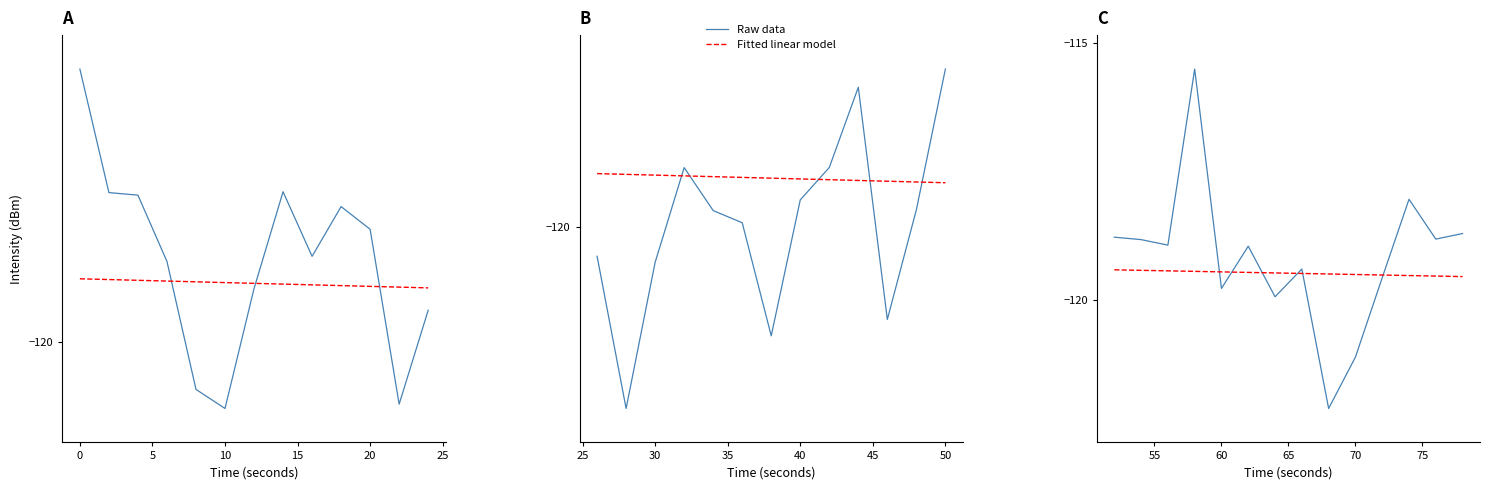

At how many categories does at least one series exceed -118?

1